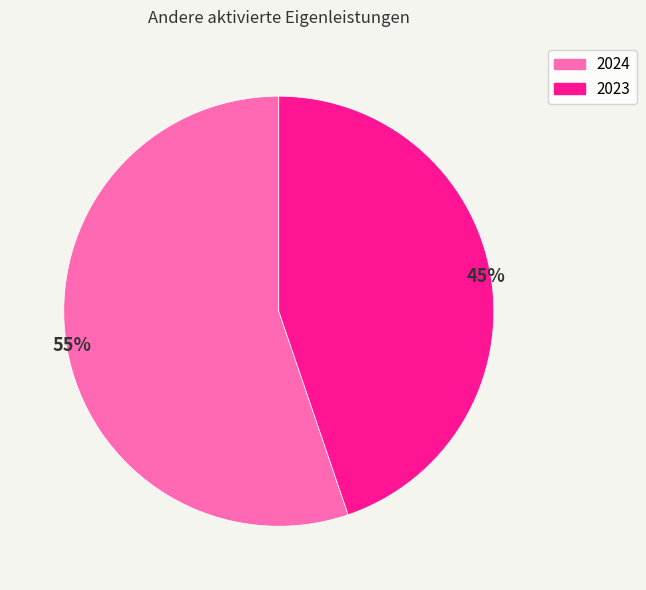

Which has a higher value, 2024 or 2023?

2024